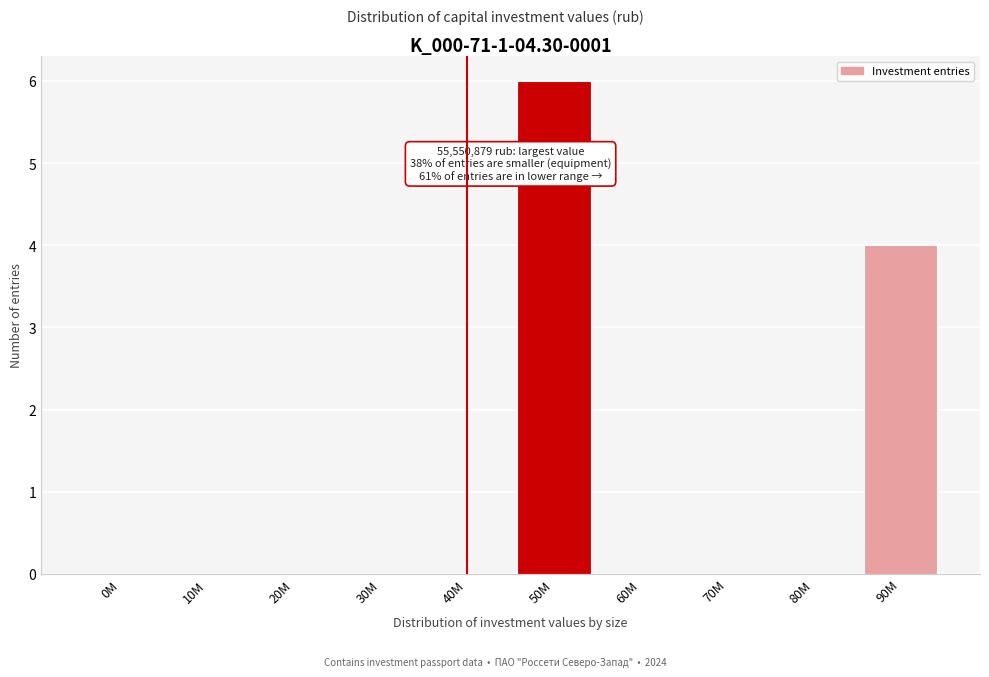

Reading left to right, list all the values displayed in this chart.

0M=0	10M=0	20M=0	30M=0	40M=0	50M=6	60M=0	70M=0	80M=0	90M=4